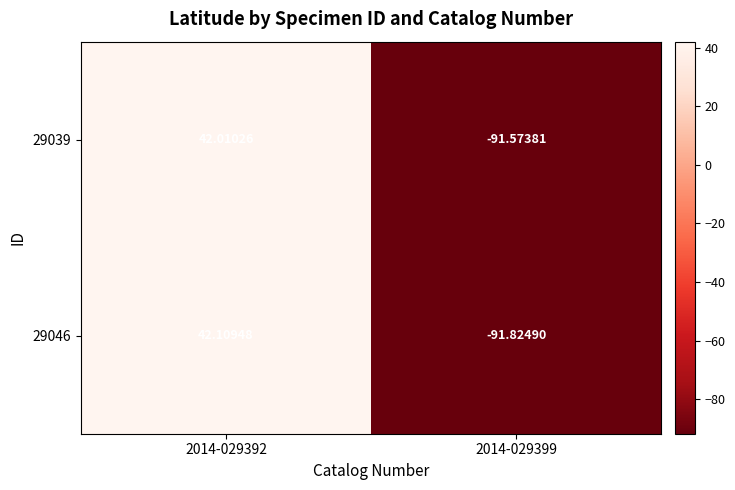

Is the value of 29046 at 2014-029399 greater than the value of 29039 at 2014-029399?

No